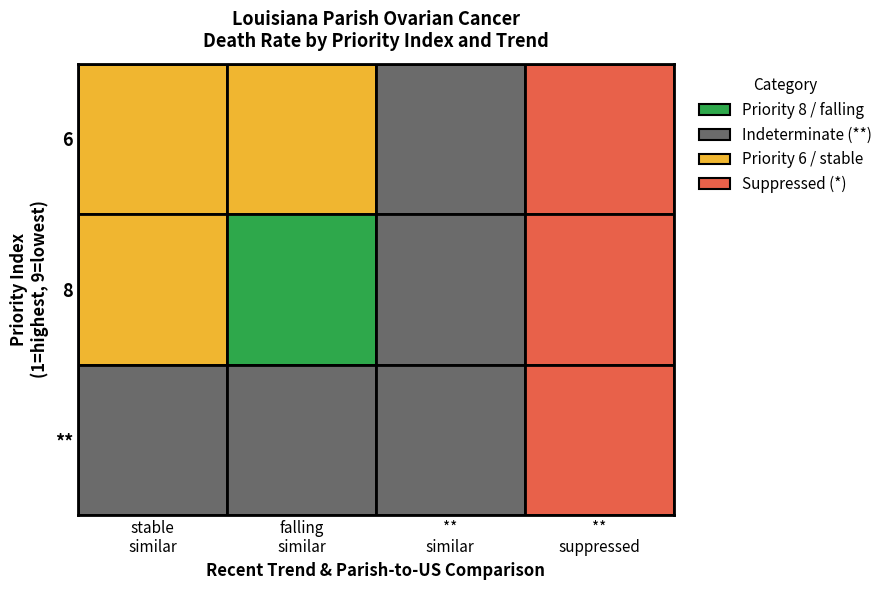

At which category does the chart reach its minimum across all series?

falling